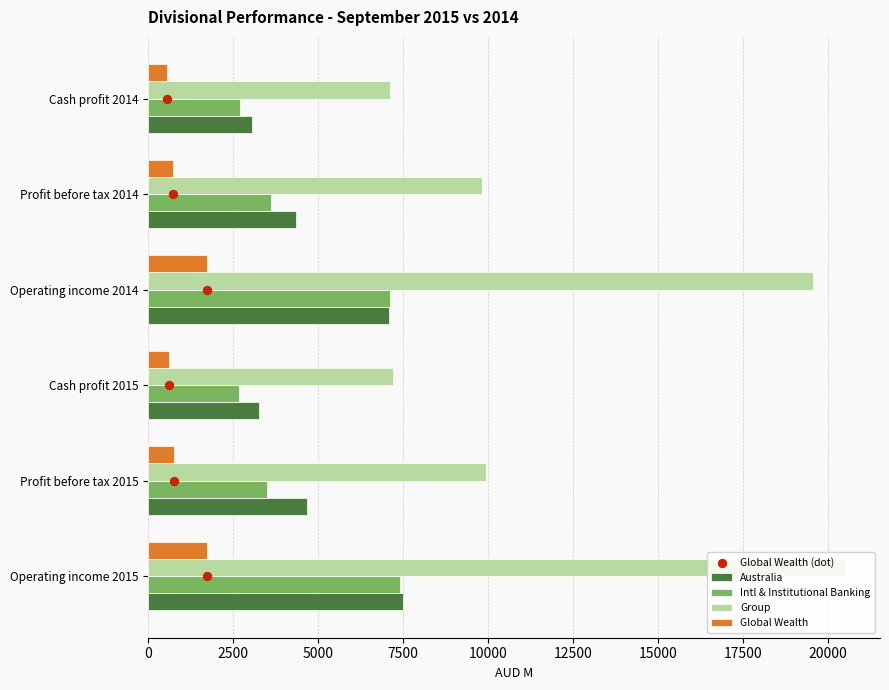

Is the value of Australia at Operating income 2014 greater than the value of Intl & Institutional Banking at Profit before tax 2014?

Yes